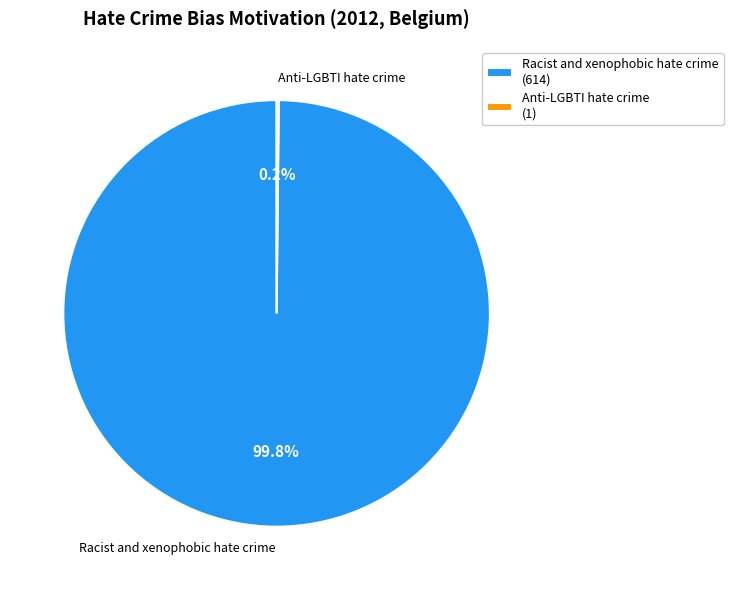

Does Racist and xenophobic hate crime represent more than half of the total?

Yes